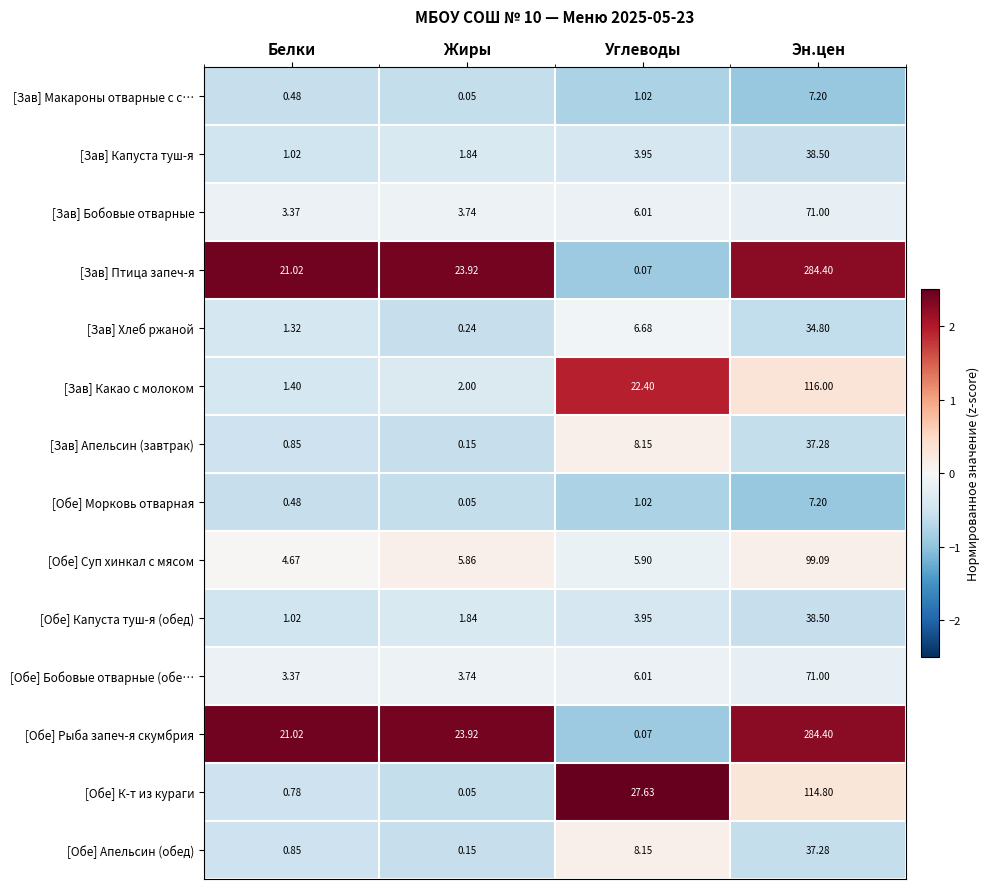

Which series changed the most between Жиры and Углеводы?

[Обе] К-т из кураги